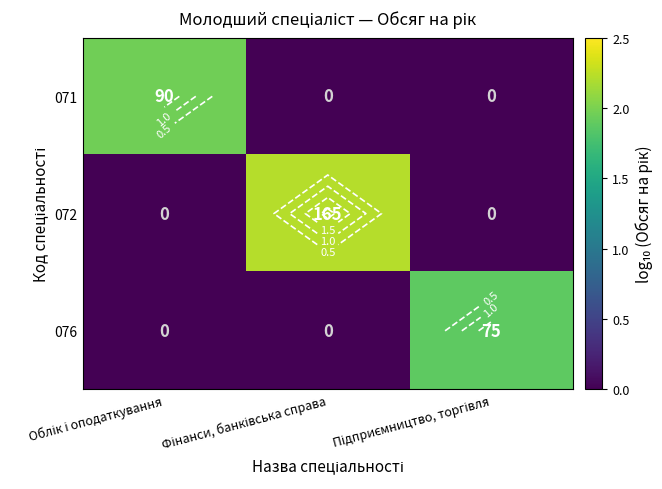

The value of 076 at Підприємництво, торгівля is 1.2. True or false?

False